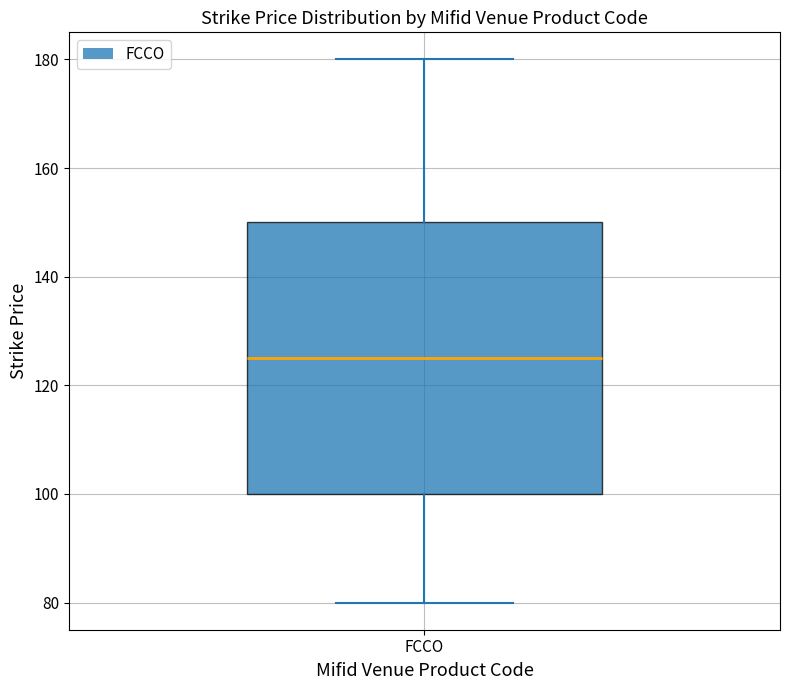

Transcribe this box plot: give where the median line is, the range the box spans, and where the two whiskers end, as read against the y-axis. The values are not printed on the chart, so give them approximately, as read against the axis.

median 126, box 100 to 150, whiskers 80 to 180